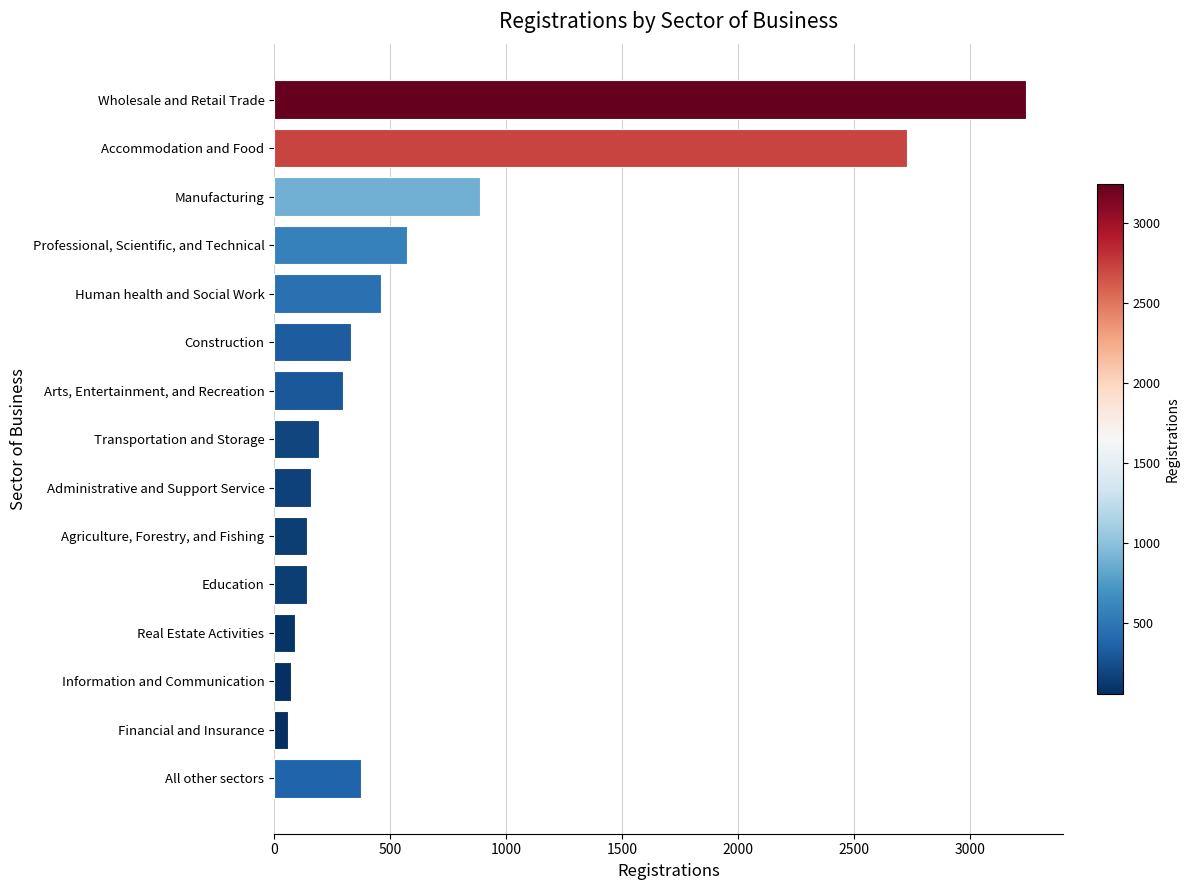

What is the average value?

650